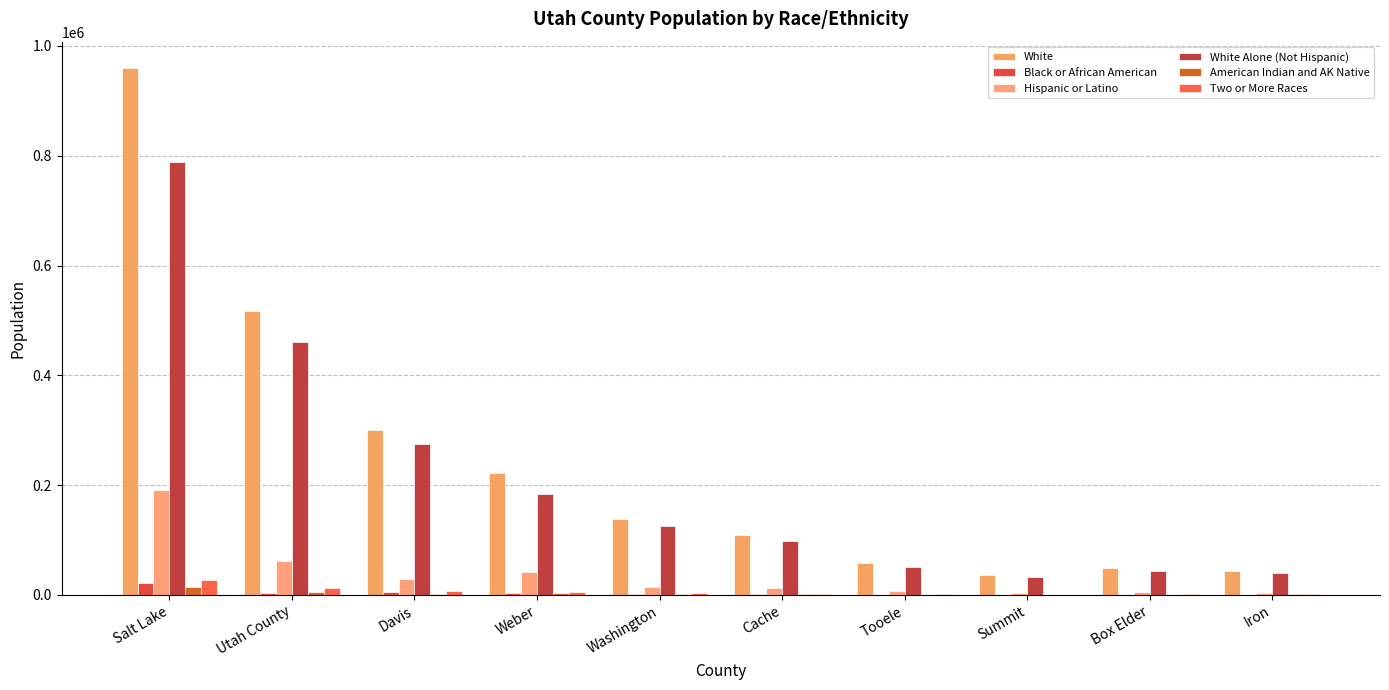

Reading left to right, transcribe all the data shown in this chart.

White: 959805	517038	299734	221589	138680	109718	57343	36766	48532	43753
Black or African American: 21166	3989	4625	3822	1217	963	502	257	242	290
Hispanic or Latino: 190560	61085	28828	41575	14576	12101	7203	4413	4571	3770
White Alone (Not Hispanic): 789379	461560	274344	184499	126260	99195	50853	32693	44508	40501
American Indian and AK Native: 14223	4529	2110	2953	2540	1110	802	204	605	1144
Two or More Races: 27383	12945	7808	5716	2804	2062	1277	566	892	883